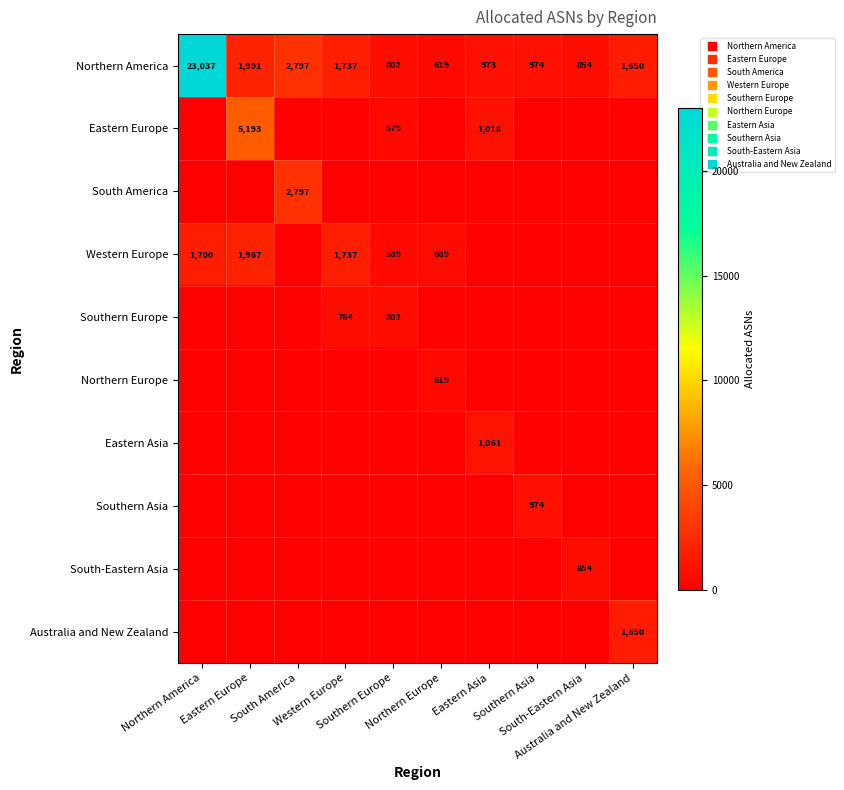

How many distinct data groups are displayed?

10